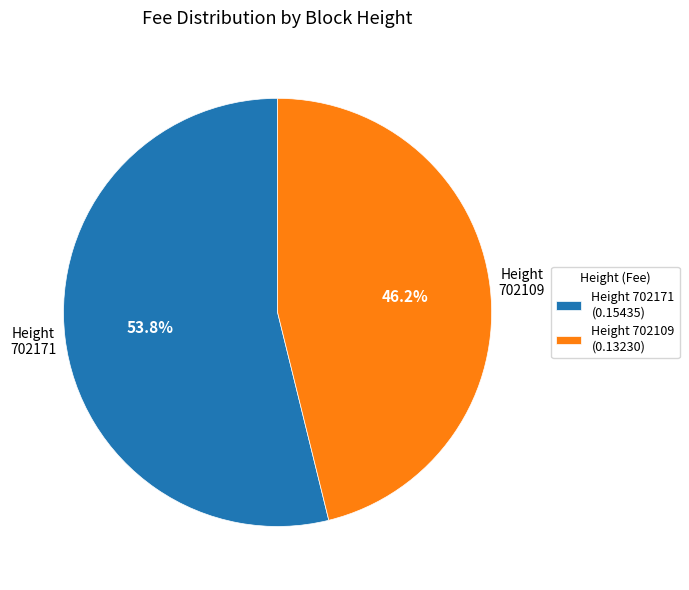

Which slice is the largest?

Height 702171 (0.15435)